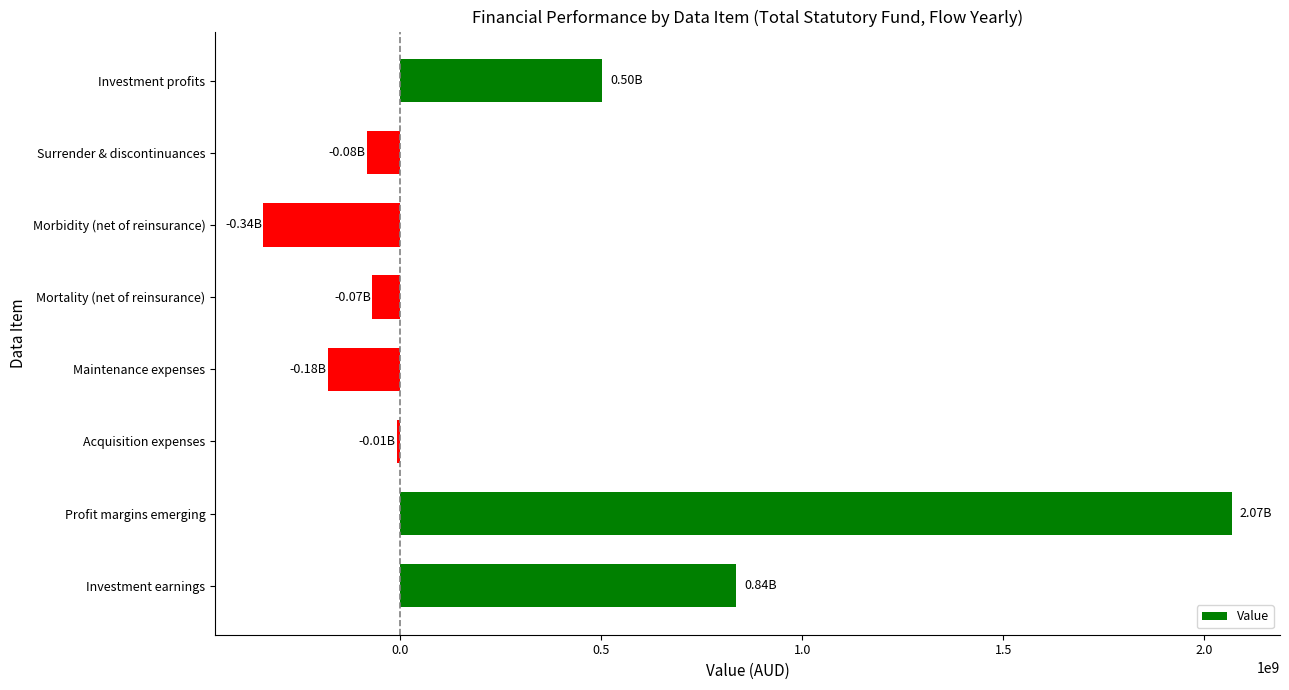

Where is the data nearest to the value 864000000?

Investment earnings